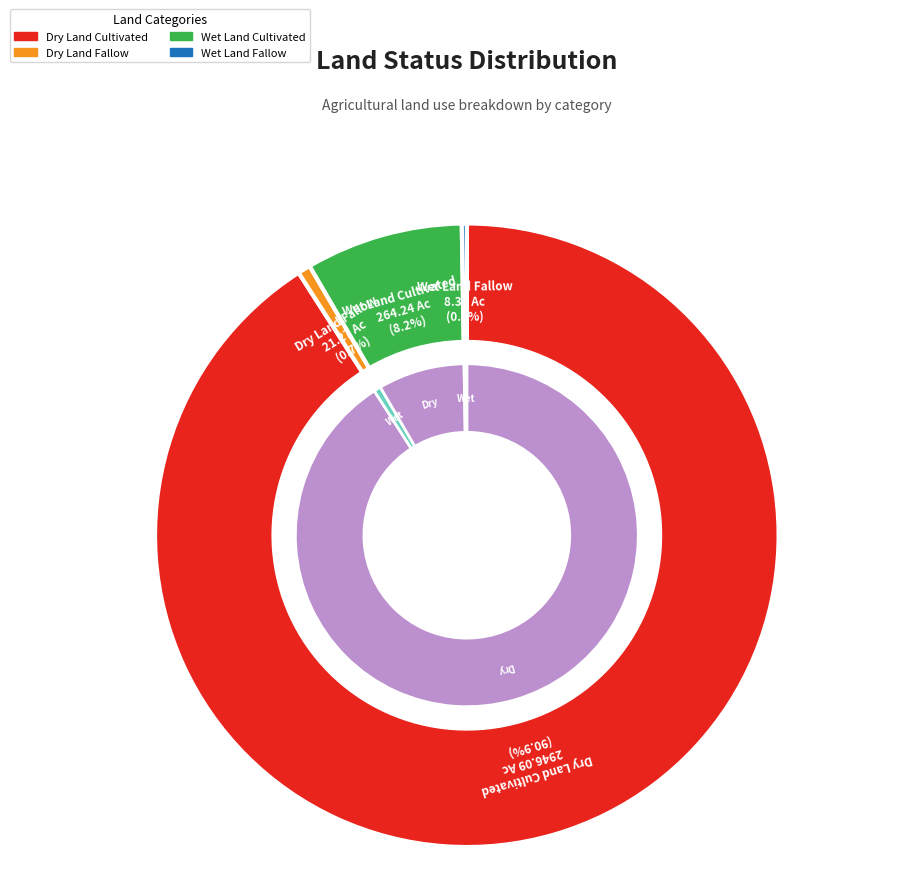

Which has a higher value, Wet Land Fallow or Dry Land Cultivated?

Dry Land Cultivated